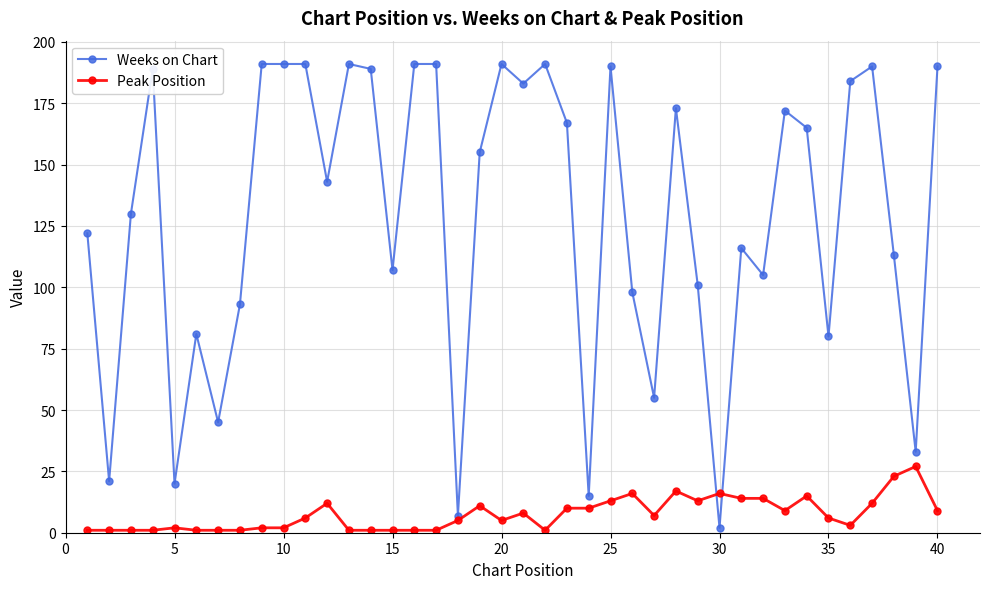

How many times do Weeks on Chart and Peak Position cross each other?

2